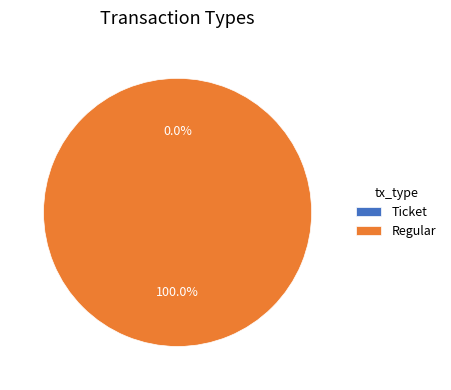

The Regular slice represents 89% of the pie. True or false?

False